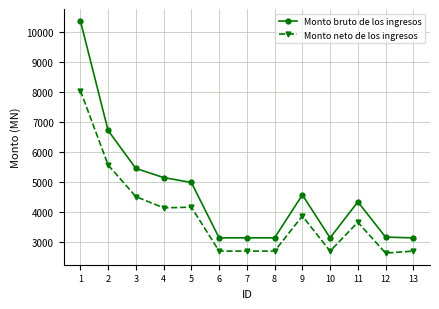

List the series in order of their peak value, lowest first.

Monto neto de los ingresos, Monto bruto de los ingresos